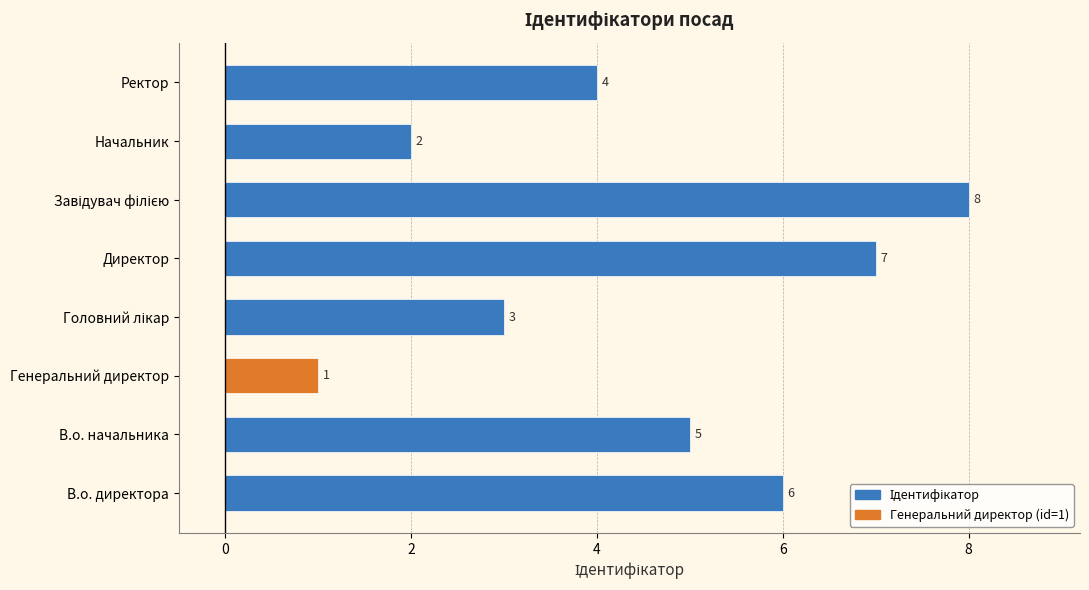

What is the difference between the second highest and second lowest values?

5